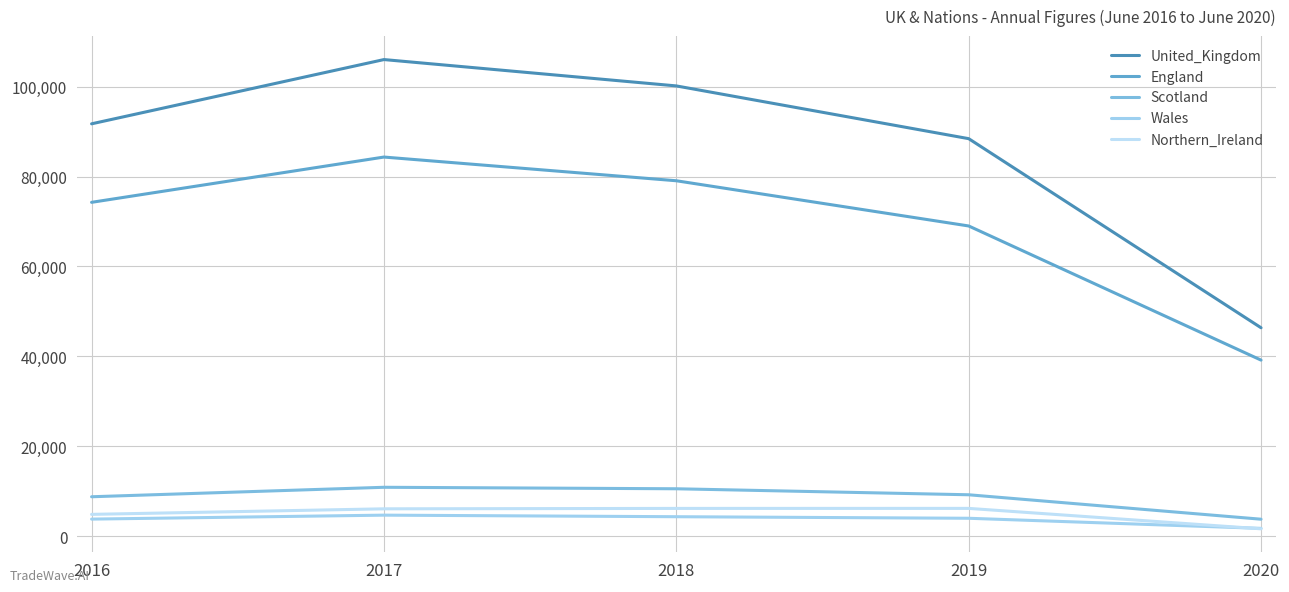

Is this an area chart (filled region under the line)?

No